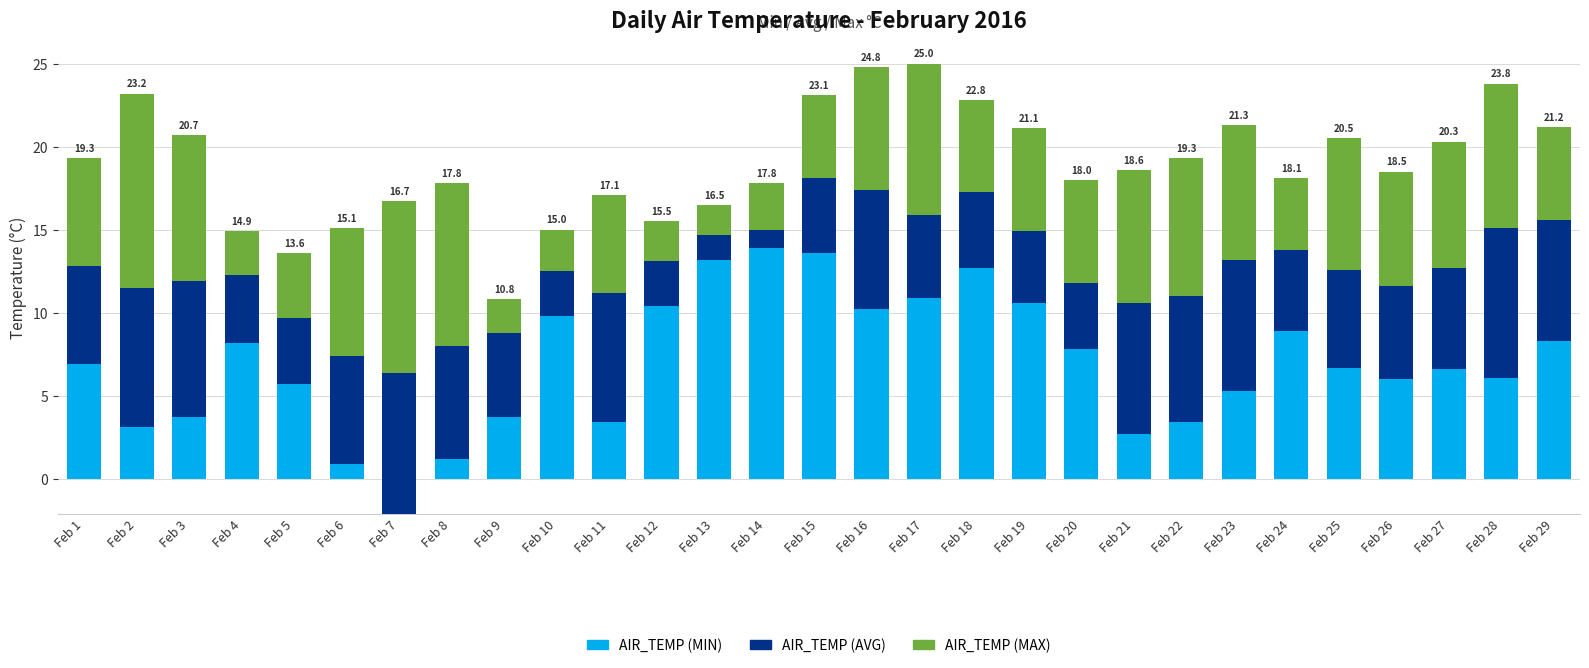

Is it true that AIR_TEMP (MAX) equals 2.3 at Feb 24?

False